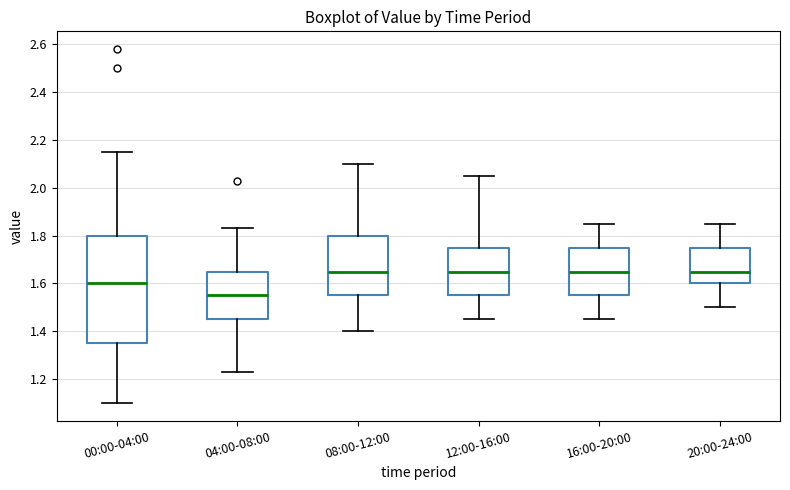

Where is the upper edge of the box for 12:00-16:00 on the y-axis? The values are not printed on the chart, so give them approximately, as read against the axis.

1.76